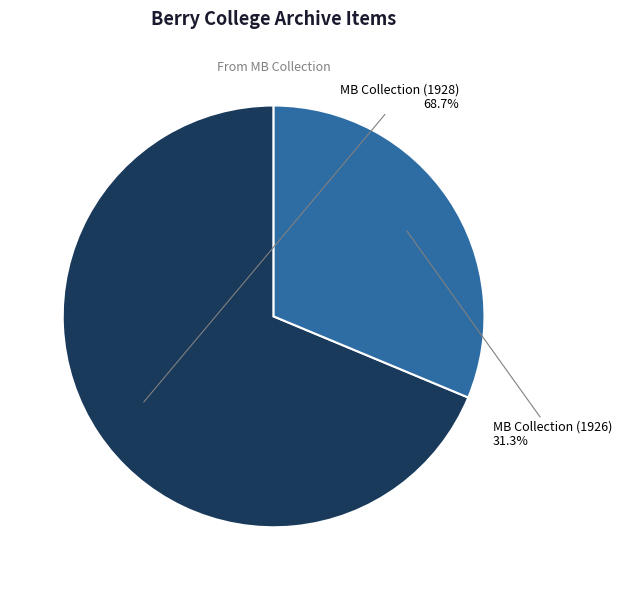

Which category has the biggest portion of the pie?

MB Collection (1928)